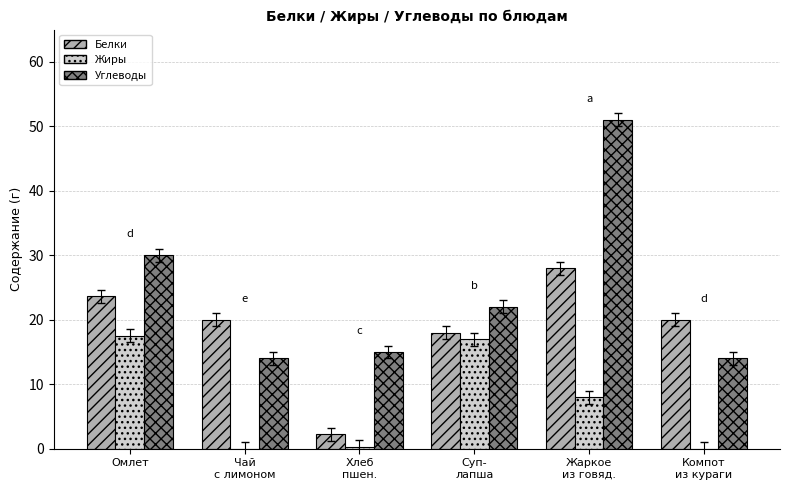

True or false: Углеводы has a value of 13.4 at Жаркое
из говяд..

False